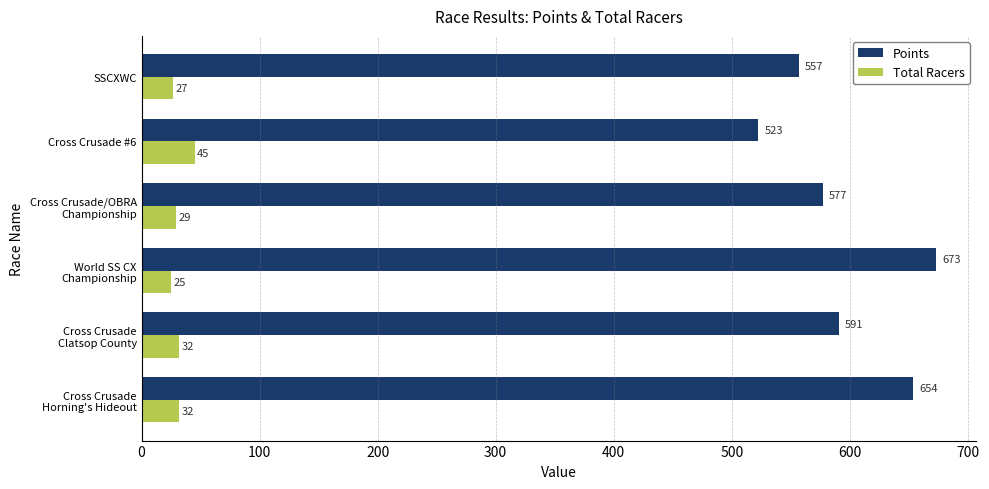

Which series has the largest range (max minus min)?

Points